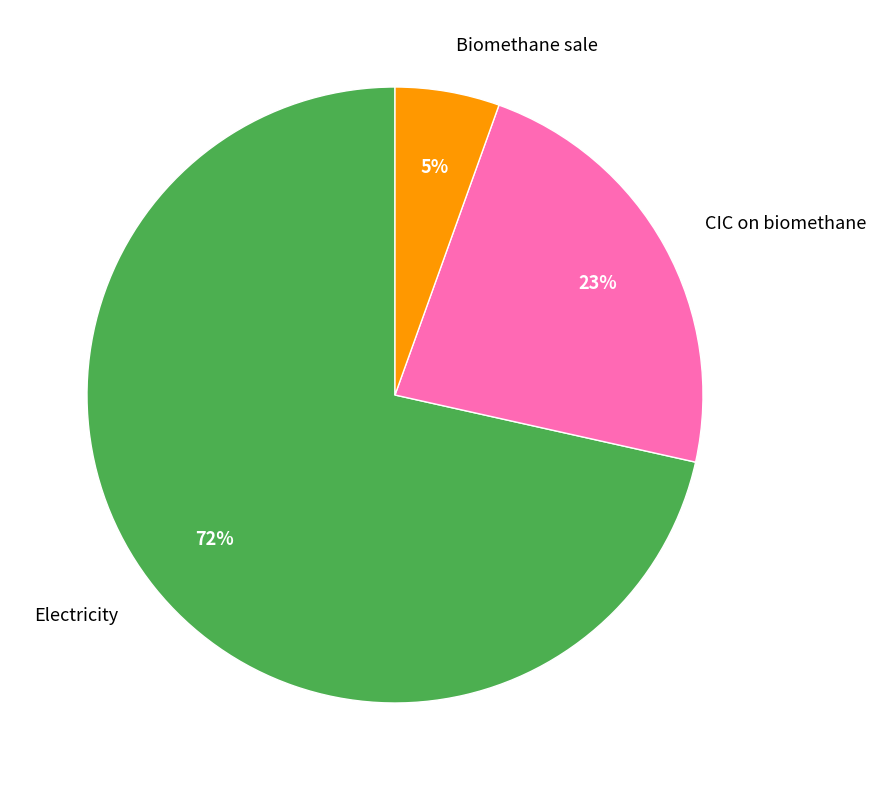

Is CIC on biomethane the majority of the pie?

No